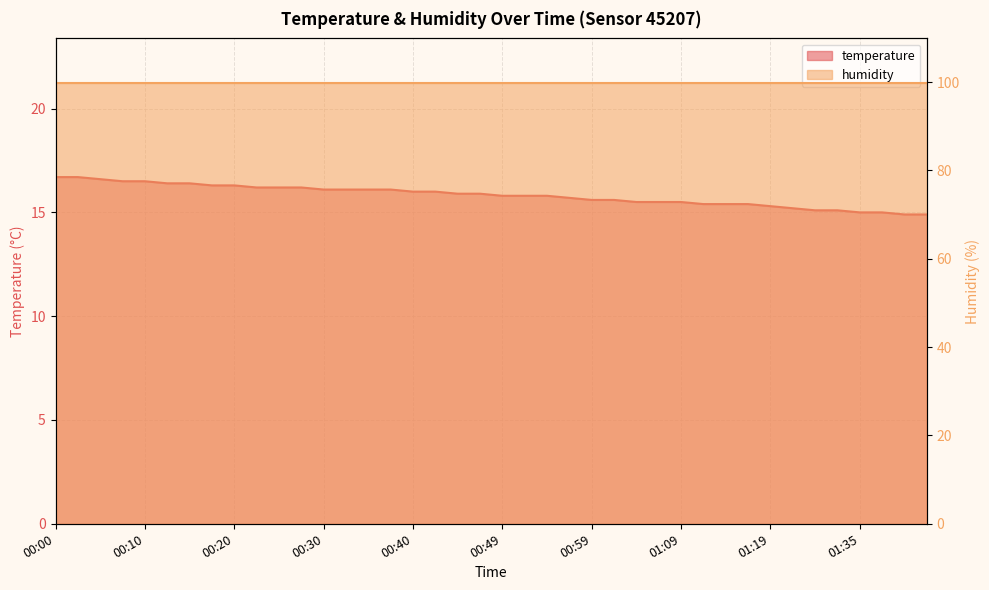

What is the sum of the values at 00:25 and 00:44?

32.1